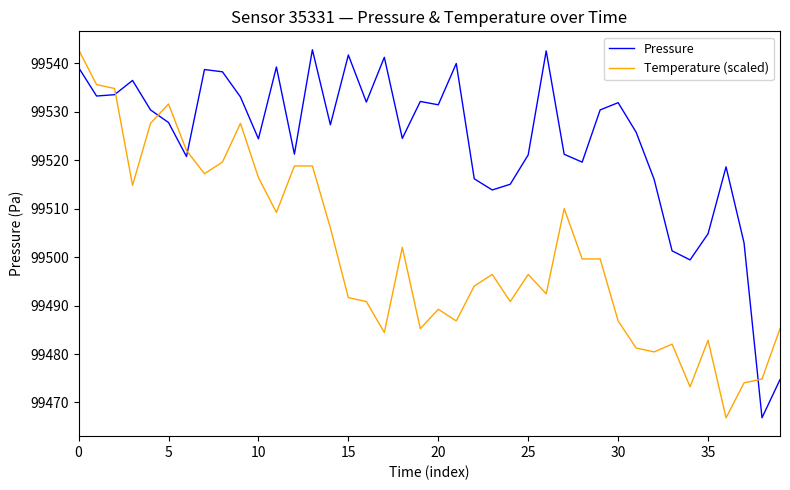

Which series has the largest total across all categories?

Pressure